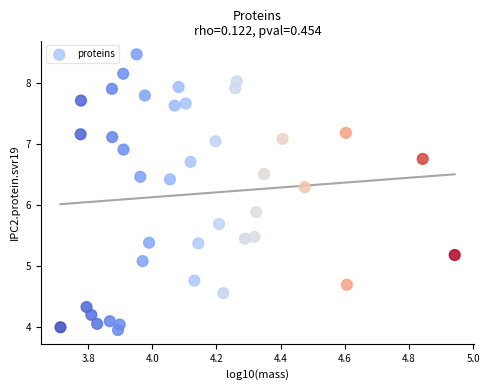

What Y value in the scatter plot is closest to 6?

5.9